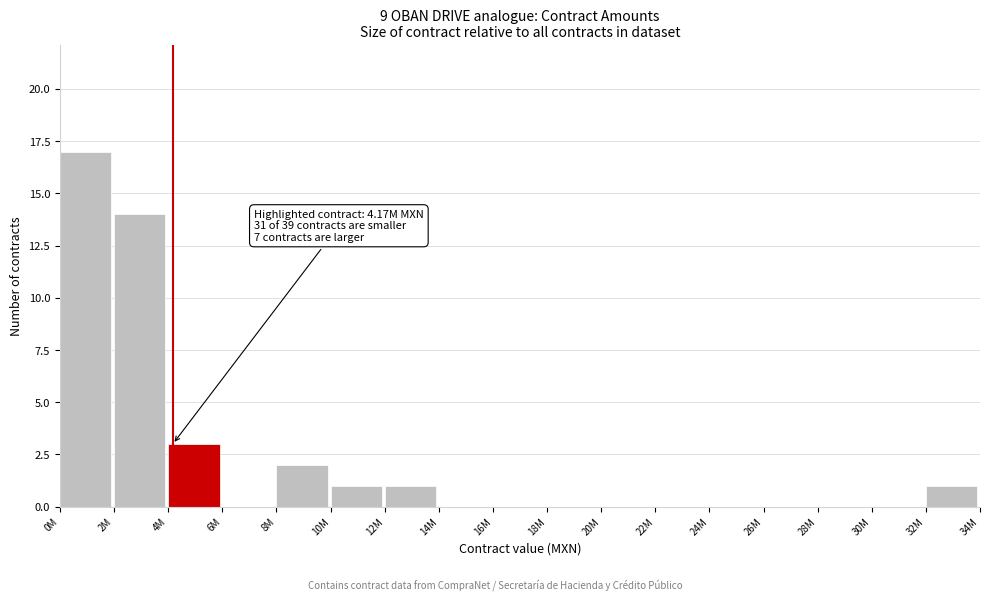

Reading left to right, transcribe all the data shown in this chart.

0M=17	2M=14	4M=3	6M=0	8M=2	10M=1	12M=1	14M=0	16M=0	18M=0	20M=0	22M=0	24M=0	26M=0	28M=0	30M=0	32M=1